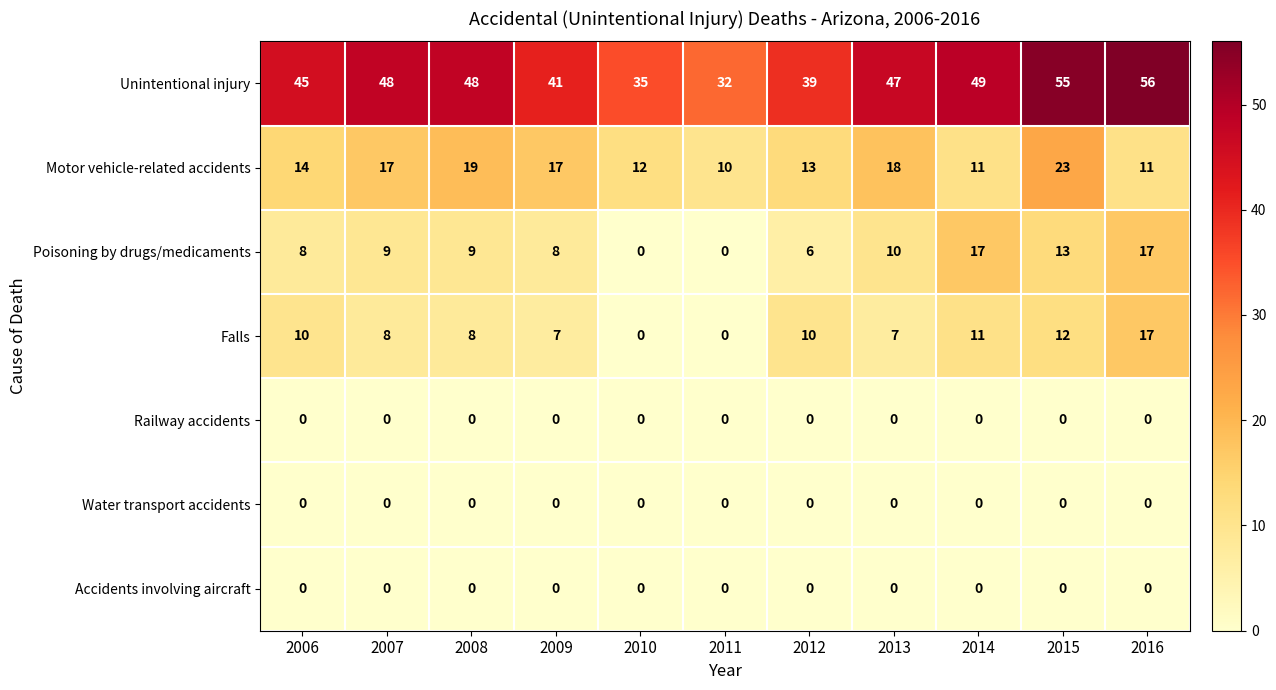

Which series has the largest range (max minus min)?

Unintentional injury